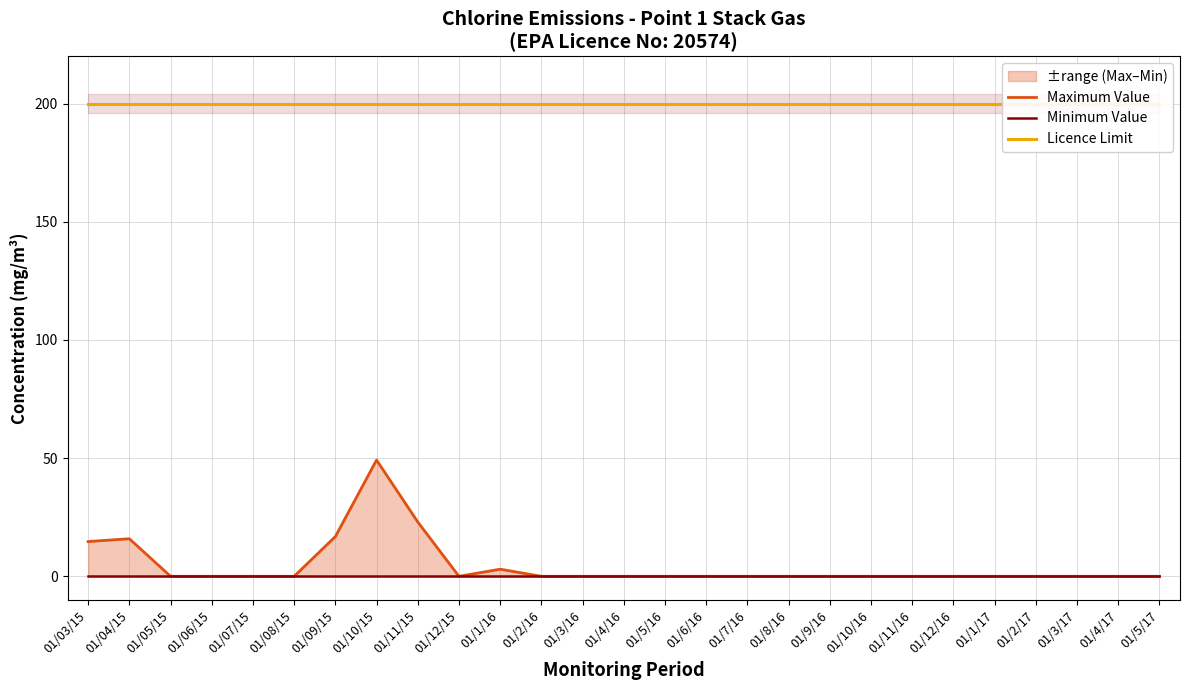

What is the maximum value shown in the chart?

200.0